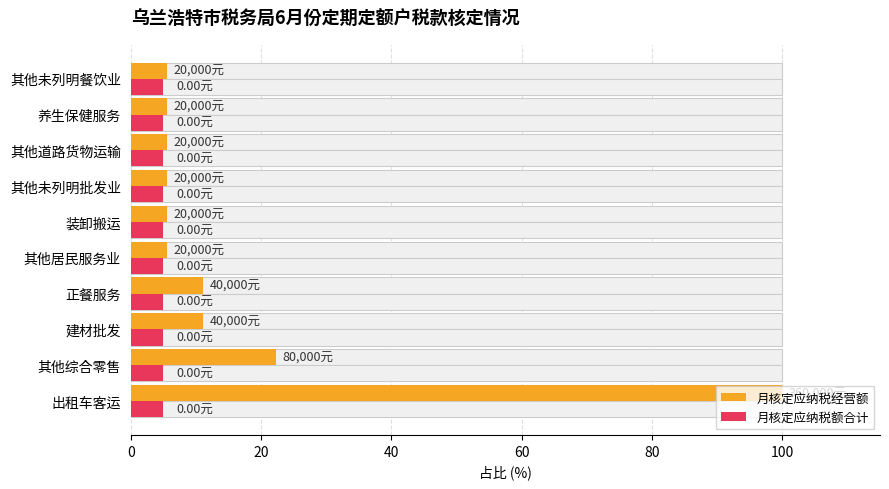

List the series in order of their overall mean, lowest first.

月核定应纳税额合计, 月核定应纳税经营额